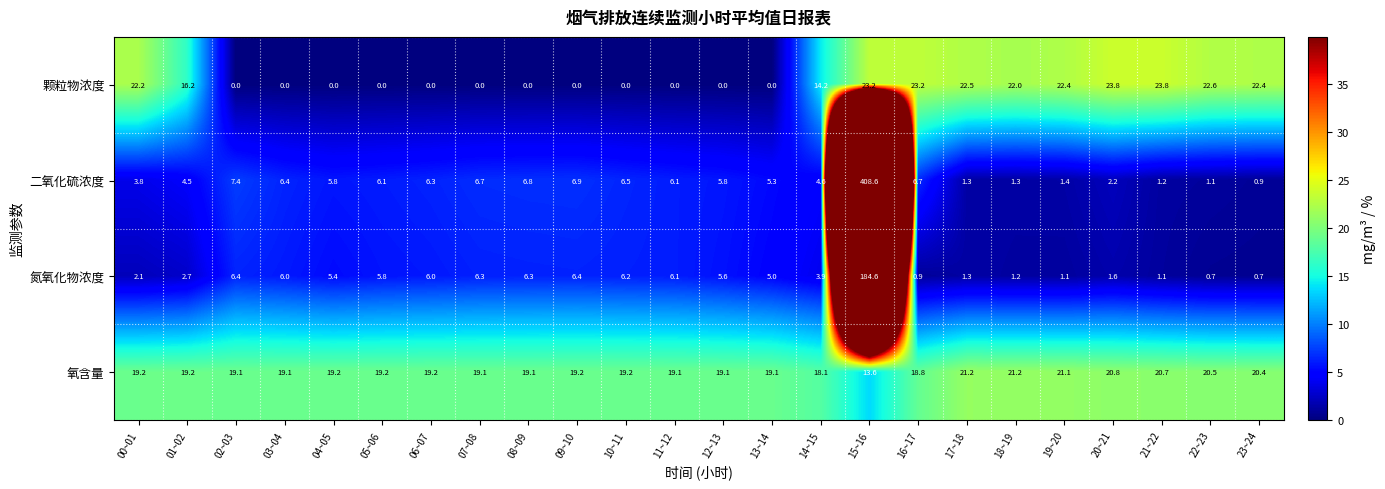

Is it true that 颗粒物浓度 equals 16.2 at 01~02?

True